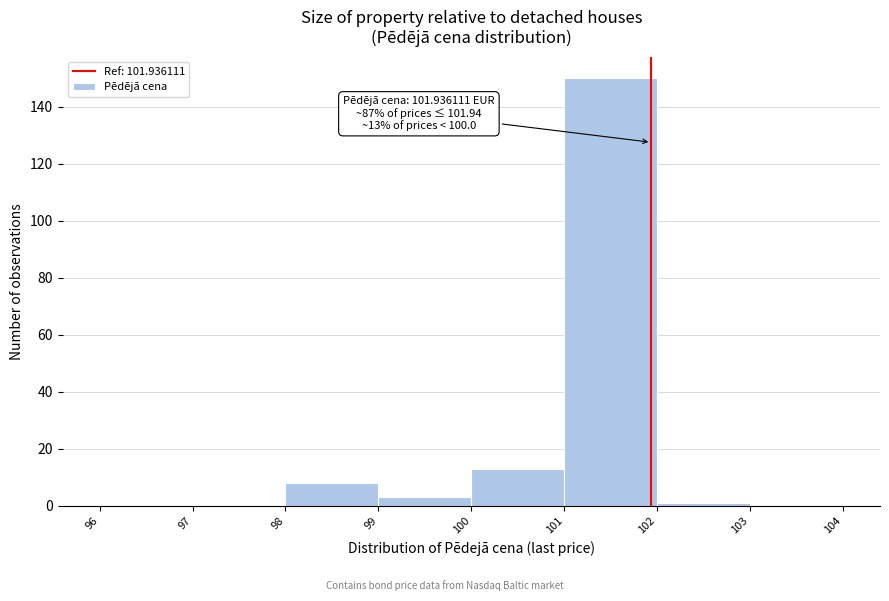

Which range on the x-axis has the tallest bar?

101 to 102